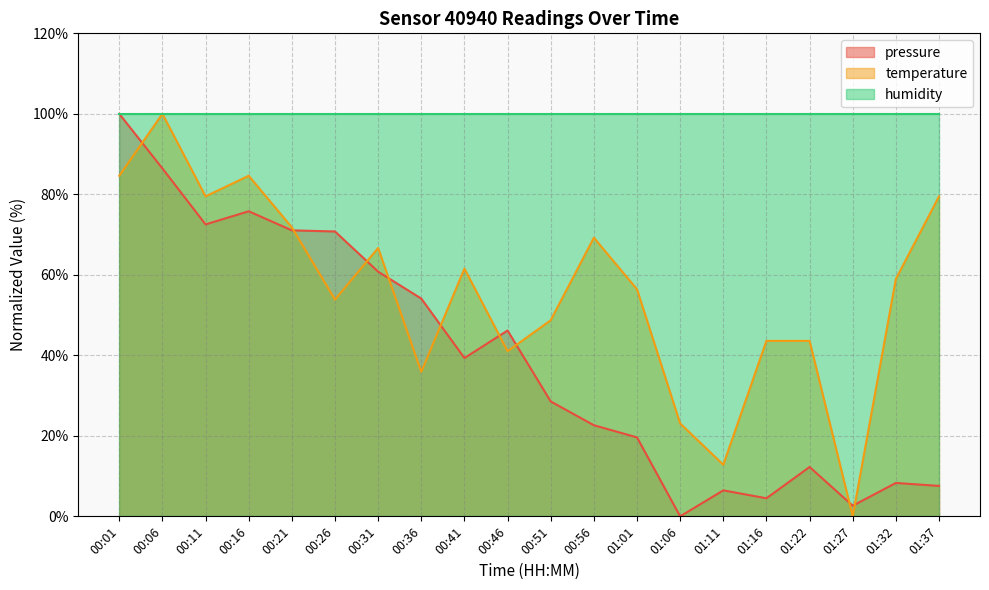

How many interior local valleys does the temperature series have?

6